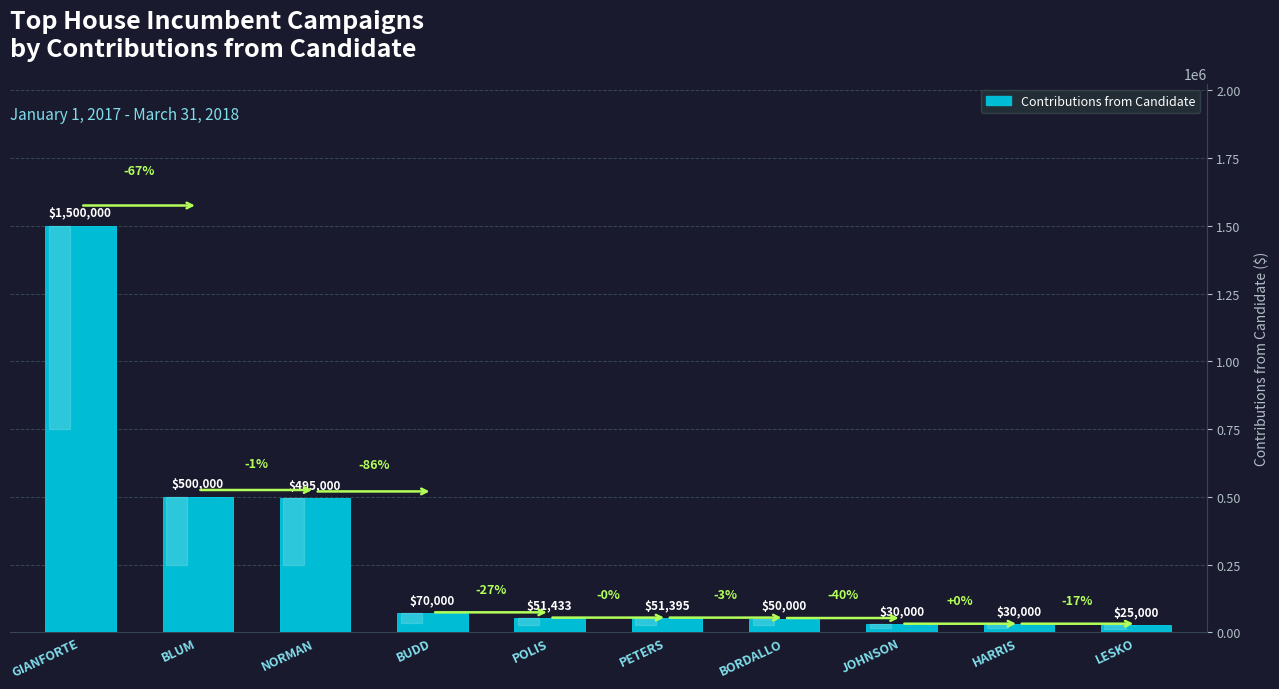

At which category does the chart reach its minimum across all series?

LESKO